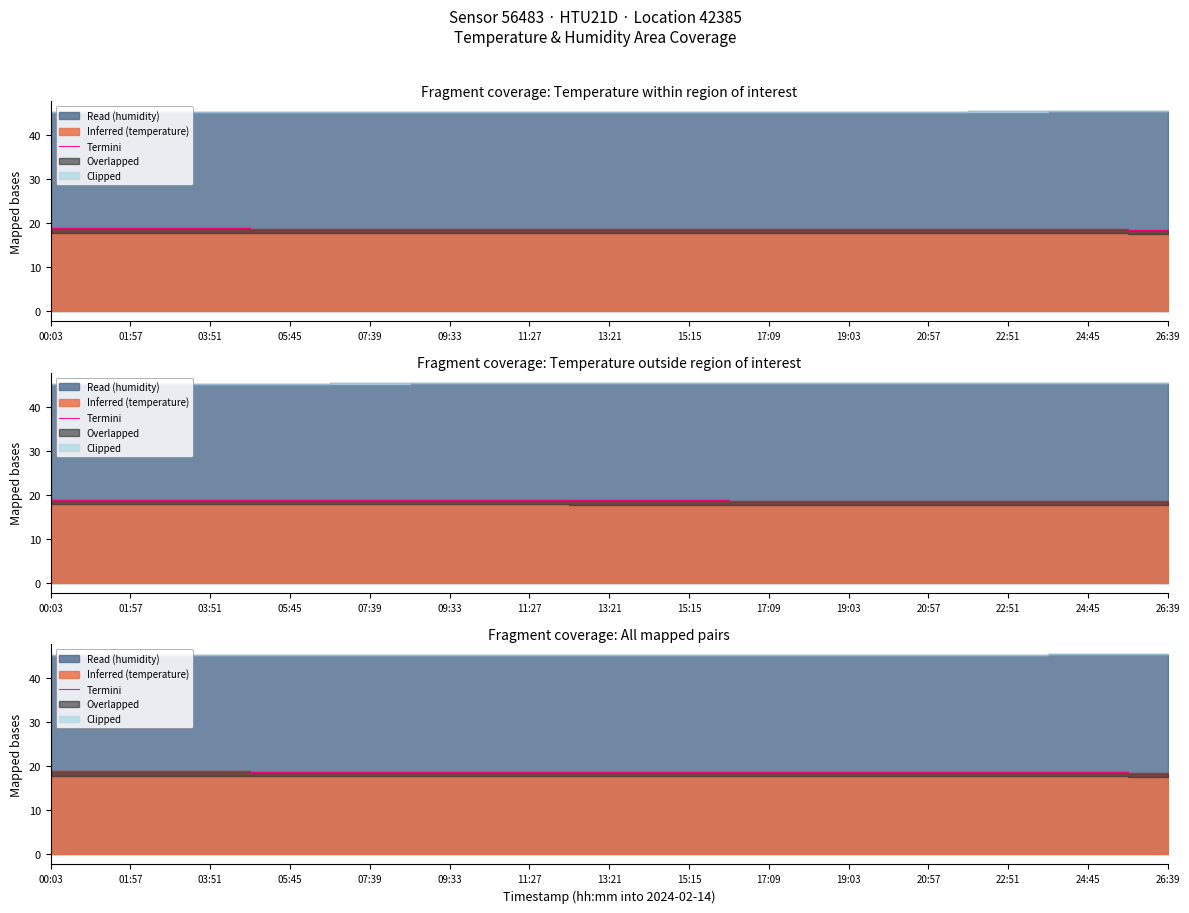

What is the label of the 7th point from the right?

15:15